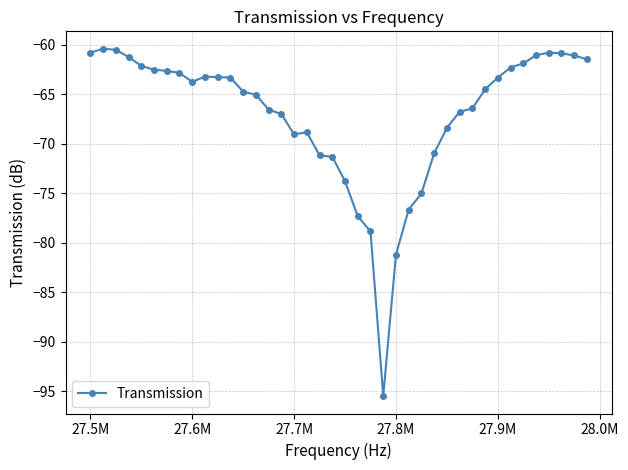

How many data points are less than -63?

25